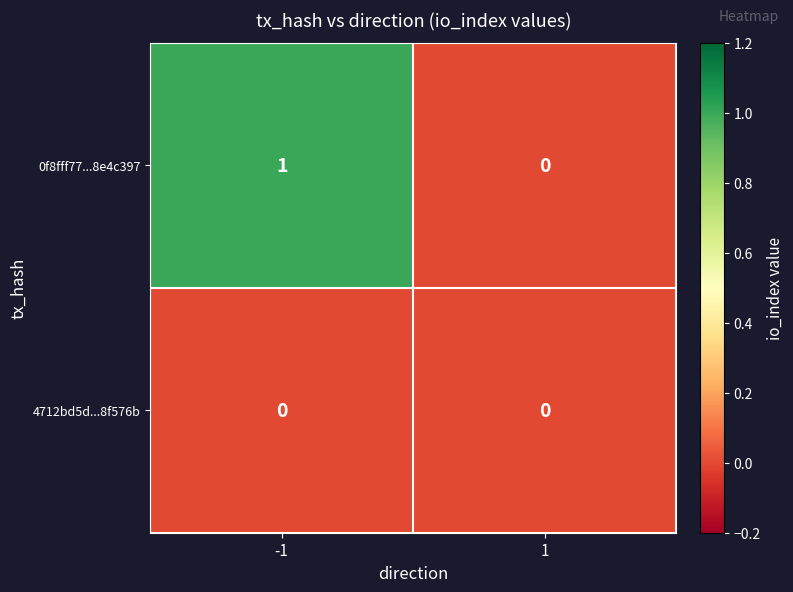

True or false: 4712bd5d...8f576b has a value of 0 at -1.

True